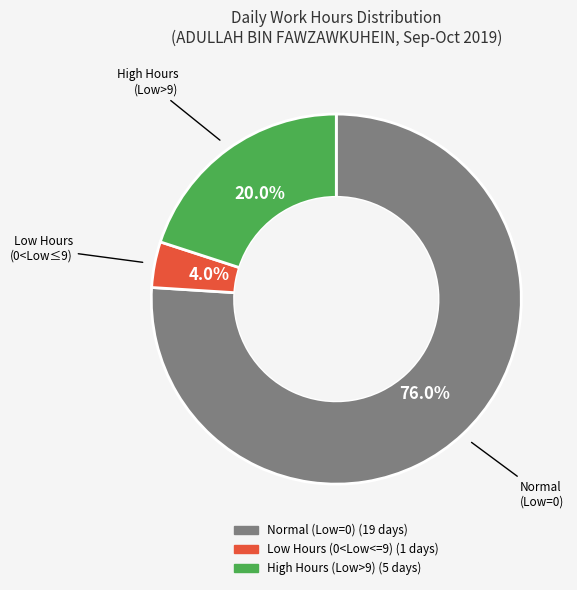

Is there a majority slice in this chart?

Yes